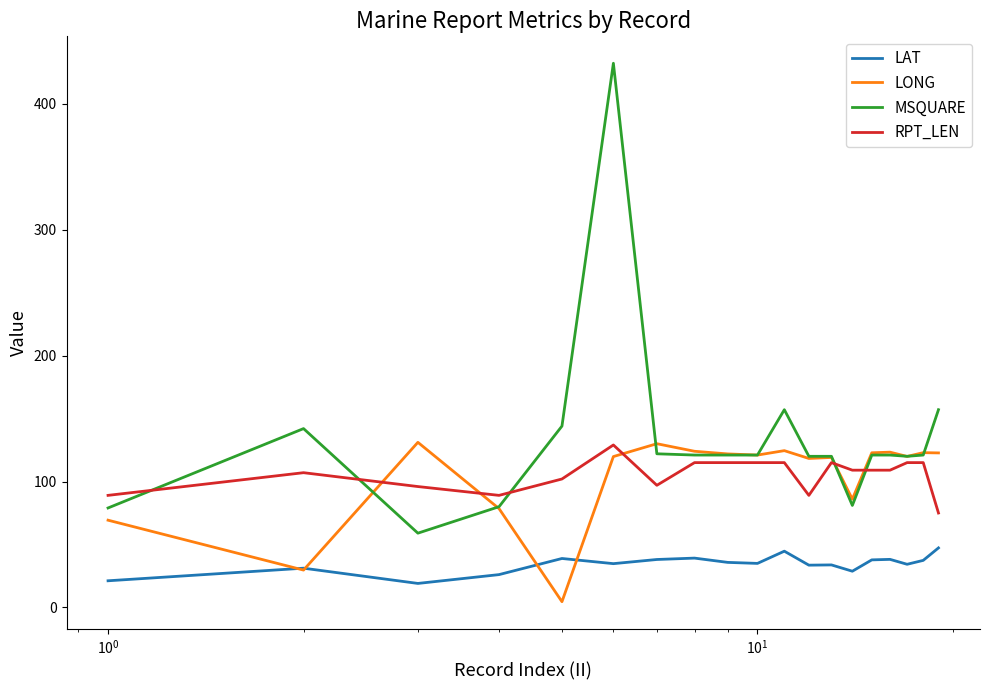

Which series has the largest total across all categories?

MSQUARE